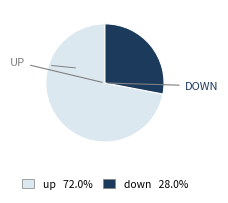

Is there any slice that represents more than half of the pie?

Yes